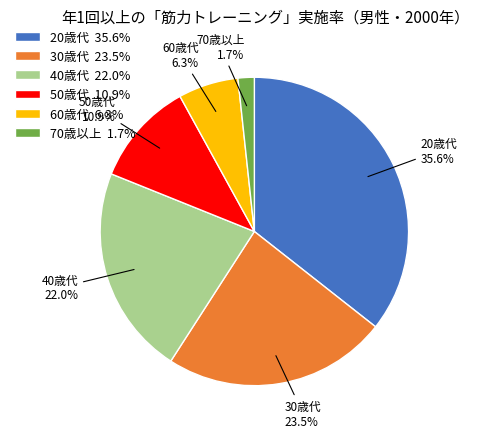

What is the ratio of the value at 60歳代 to the value at 30歳代?

0.3